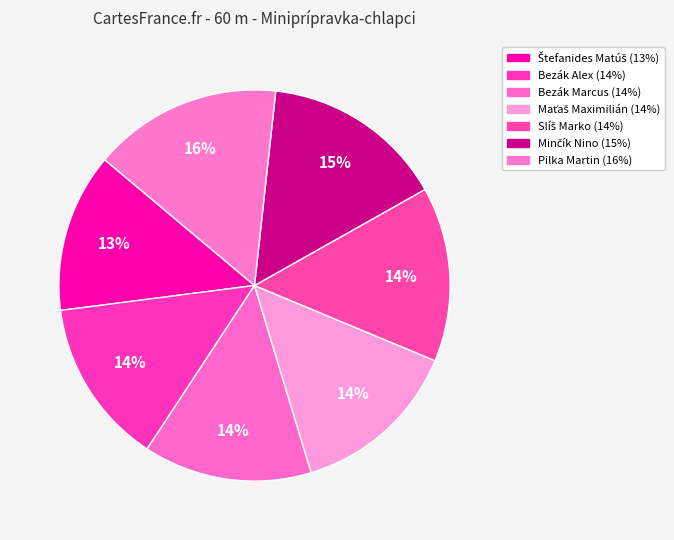

How many slices are in this pie chart?

7